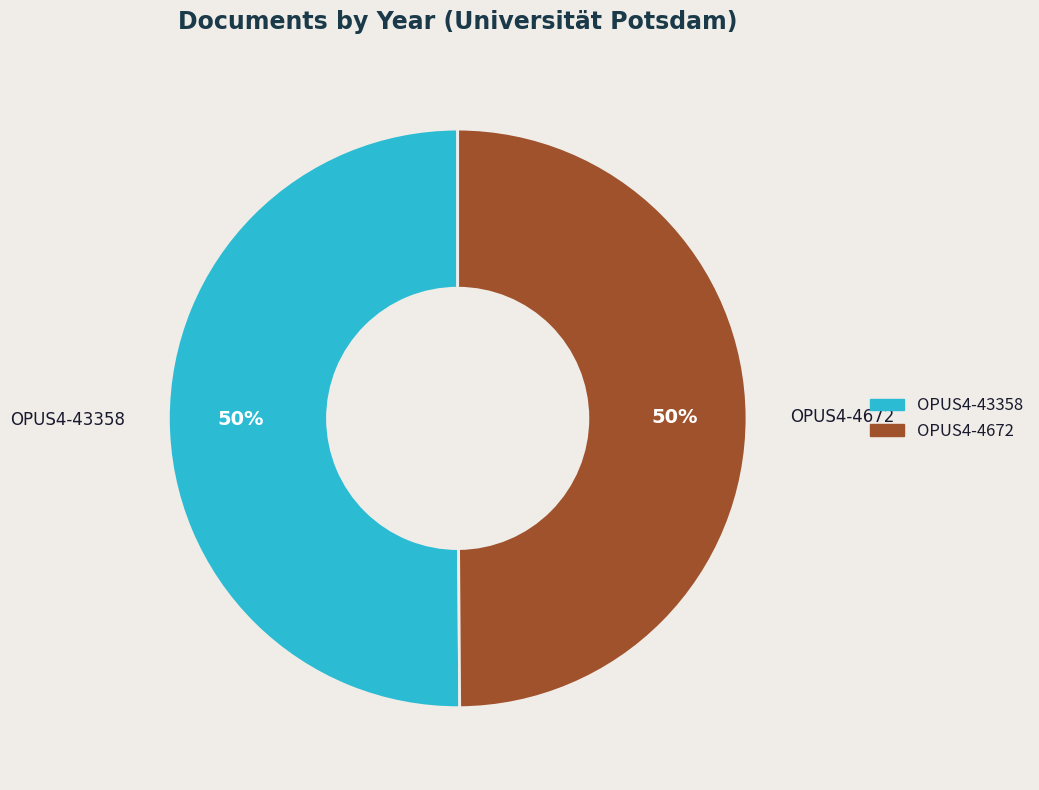

Combined, do OPUS4-43358 and OPUS4-4672 account for over 50%?

Yes